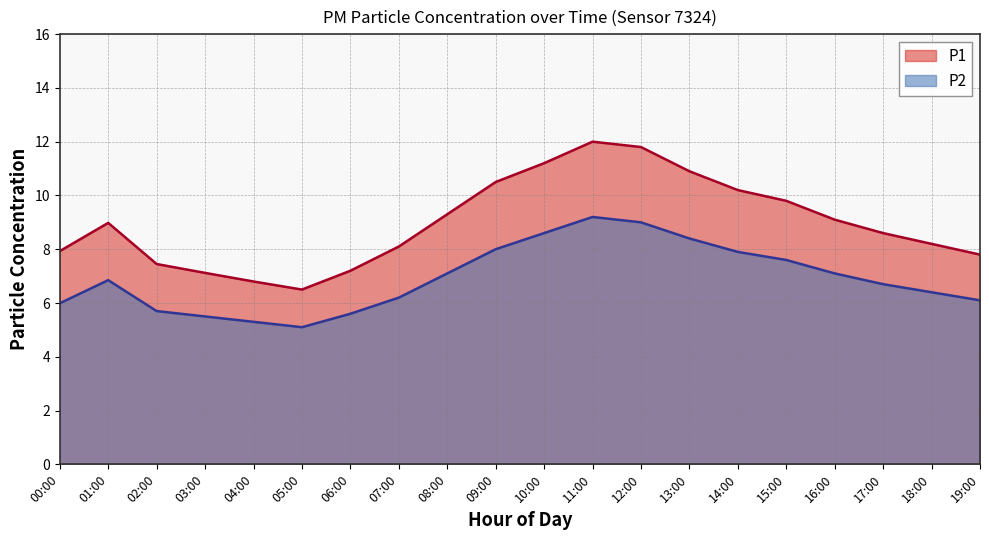

What is the label of the 11th point from the left?

10:00